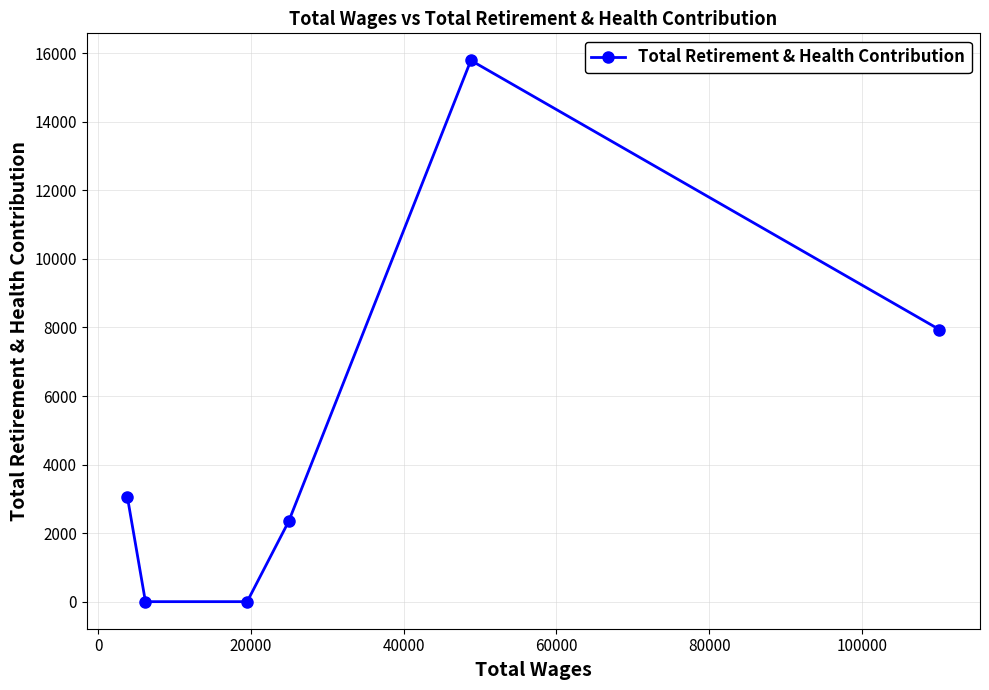

What is the difference between the maximum and minimum values?

15792